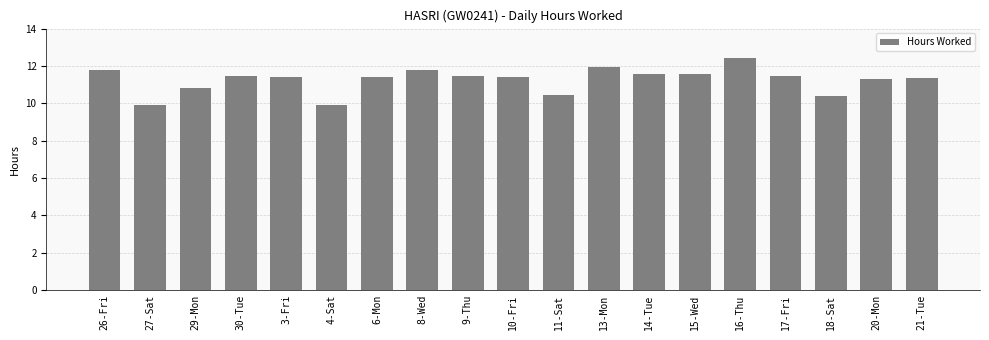

What is the label of the 7th bar from the right?

14-Tue